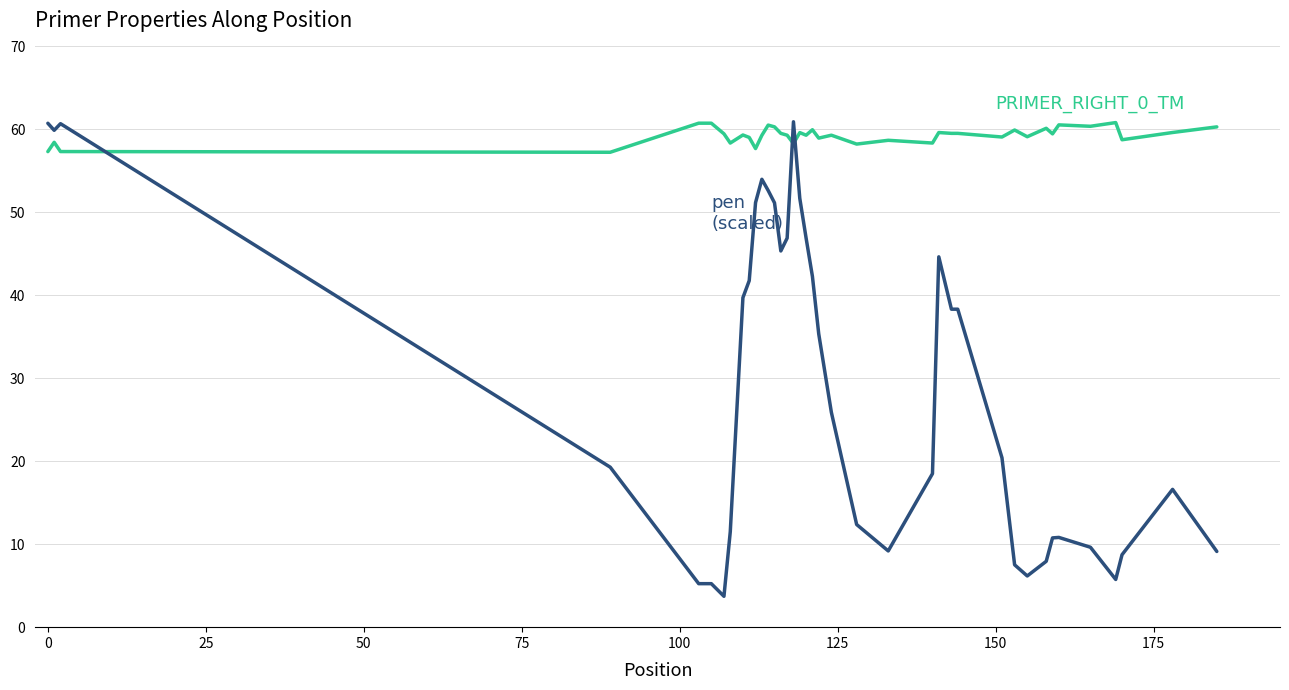

What is the greatest value displayed?

60.9